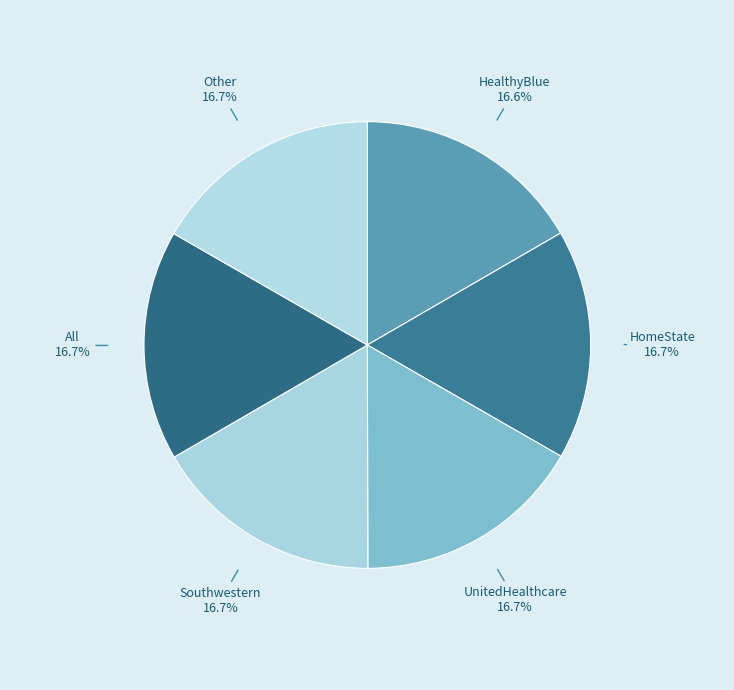

How many slices are in this pie chart?

6